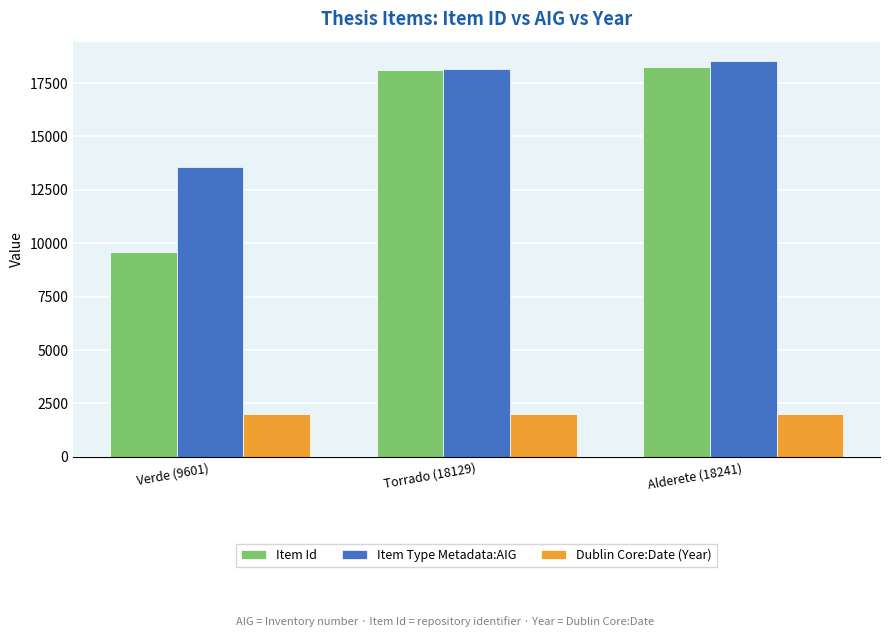

Is it true that Item Type Metadata:AIG equals 33154 at Alderete (18241)?

False